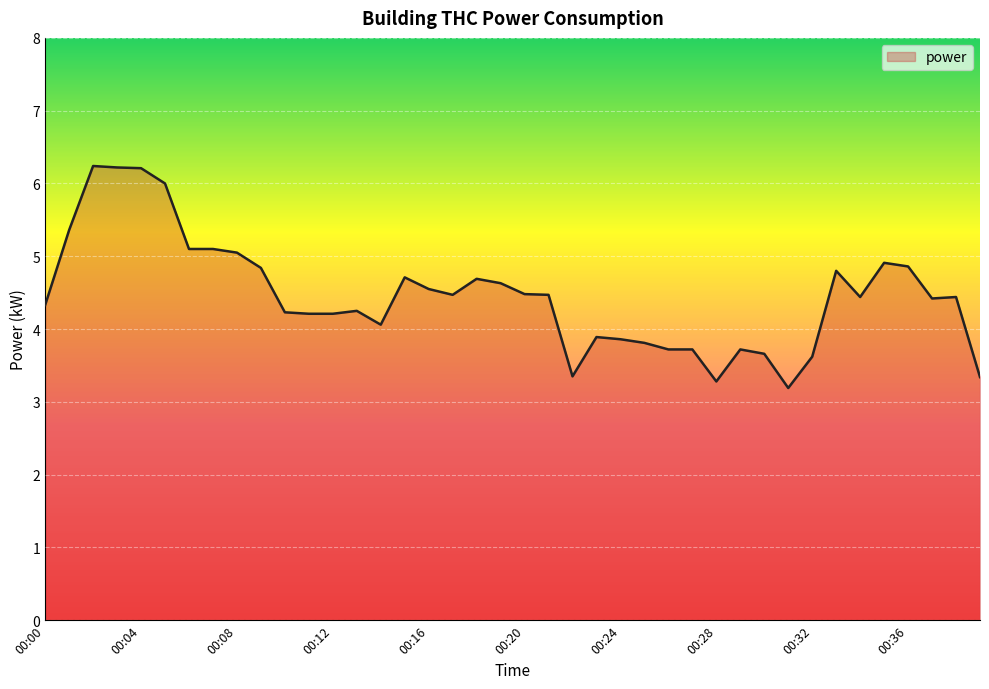

What is the average value?

4.5